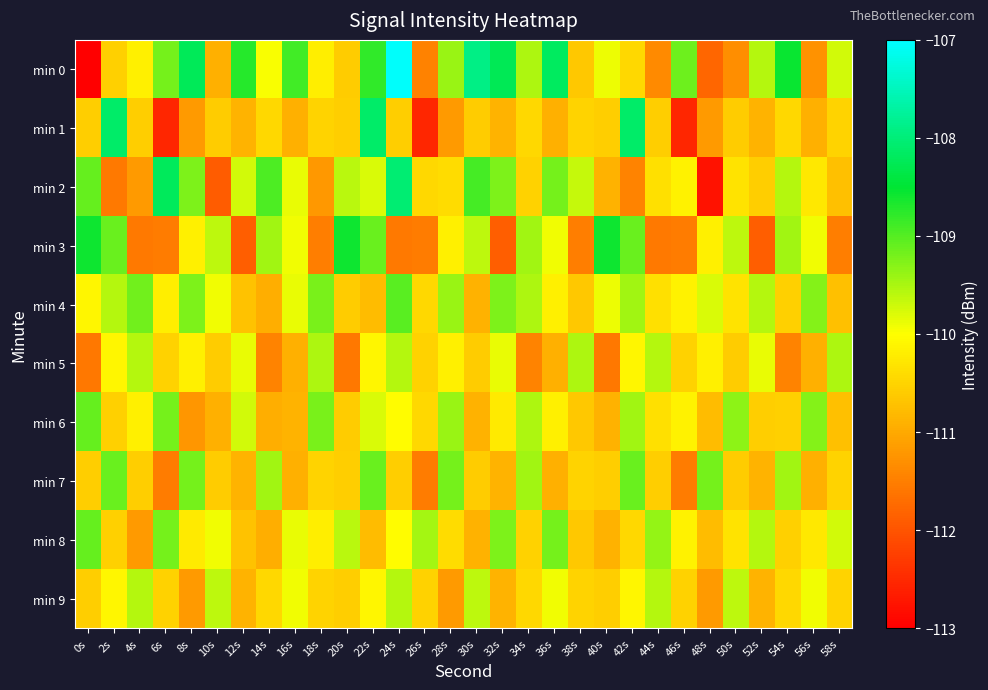

Which has a higher value, 12s or 28s?

12s